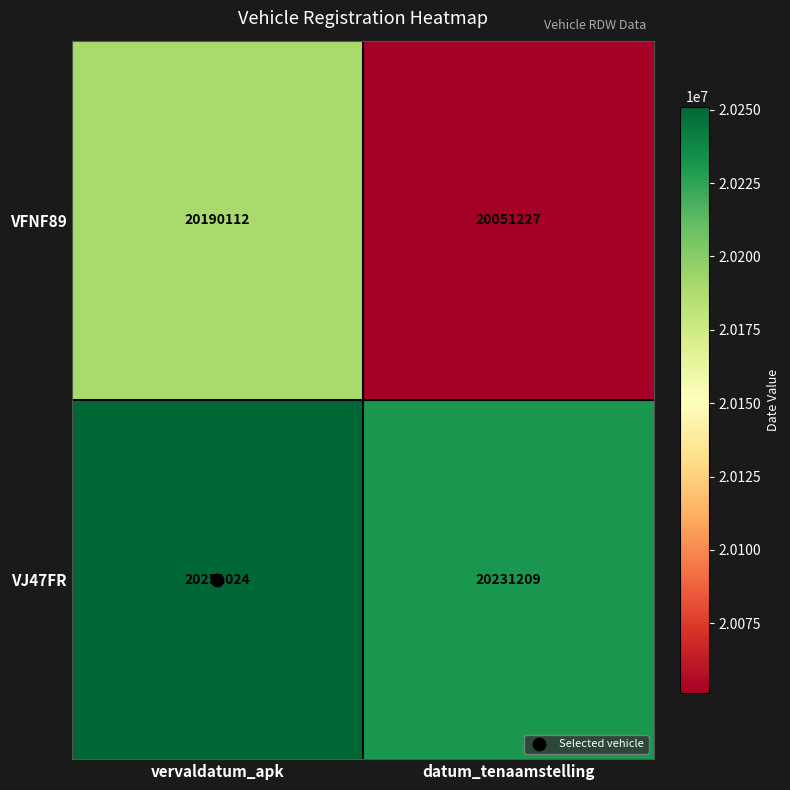

Which series has the largest range (max minus min)?

VFNF89